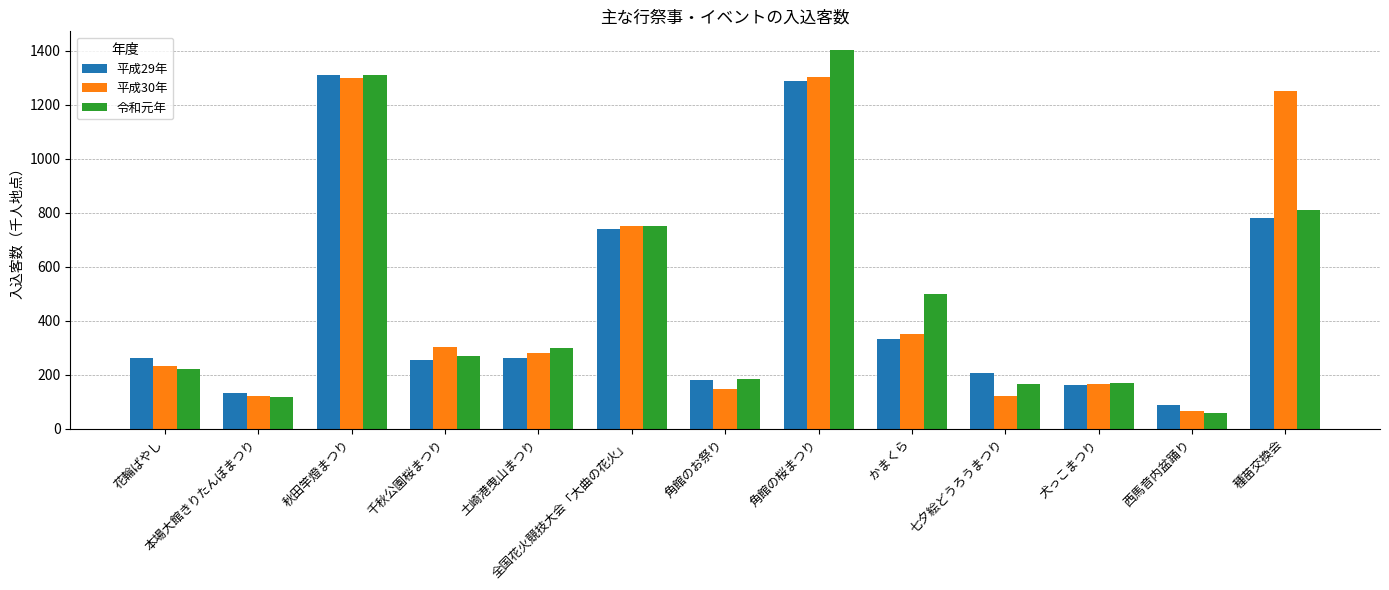

The value of 平成29年 at 七夕絵どうろうまつり is 204. True or false?

True